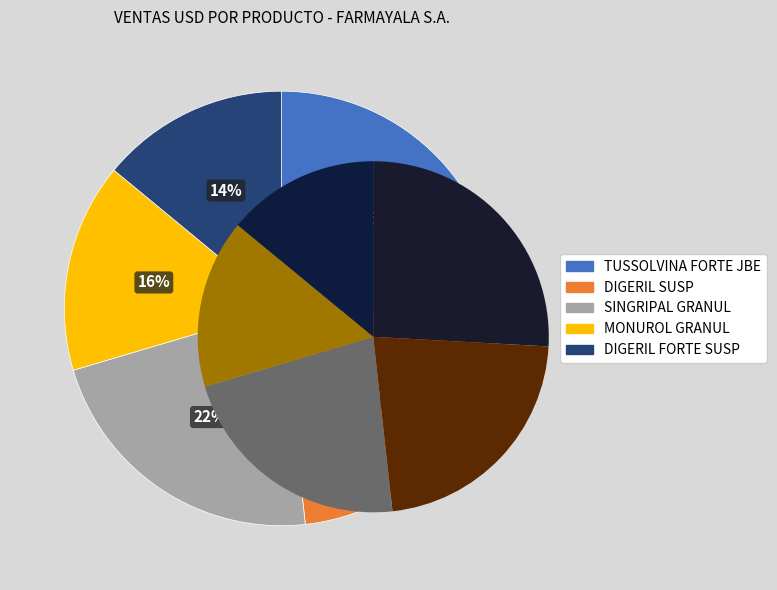

To the nearest percent, what is the average slice percentage?

20%